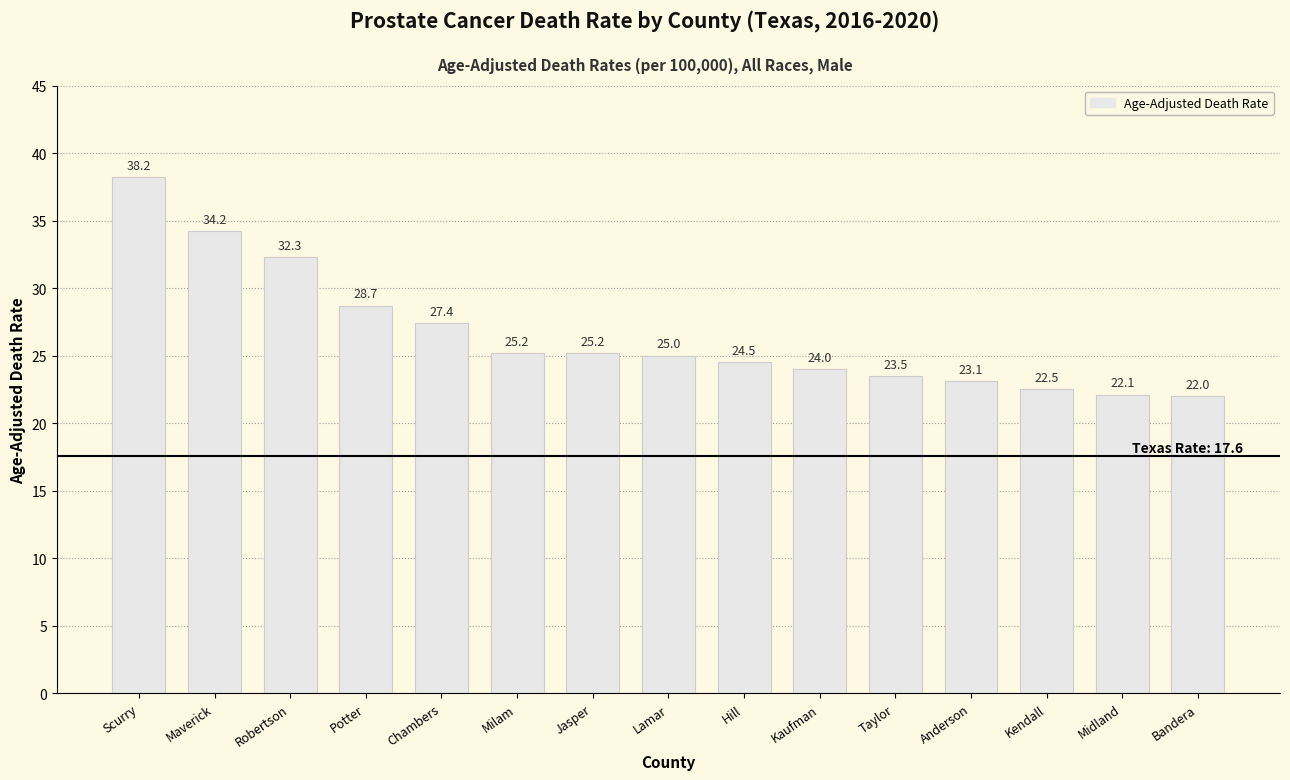

Read the value at Chambers.

27.4